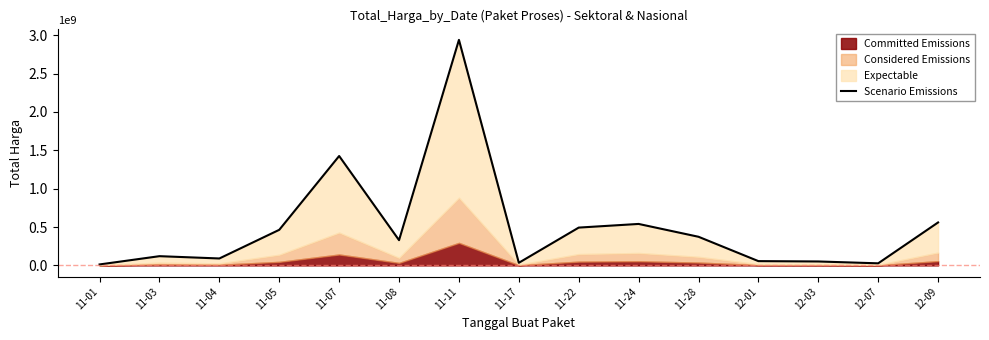

List the labels in order of value, largest first.

11-11, 11-07, 12-09, 11-24, 11-22, 11-05, 11-28, 11-08, 11-03, 11-04, 12-01, 12-03, 11-17, 12-07, 11-01